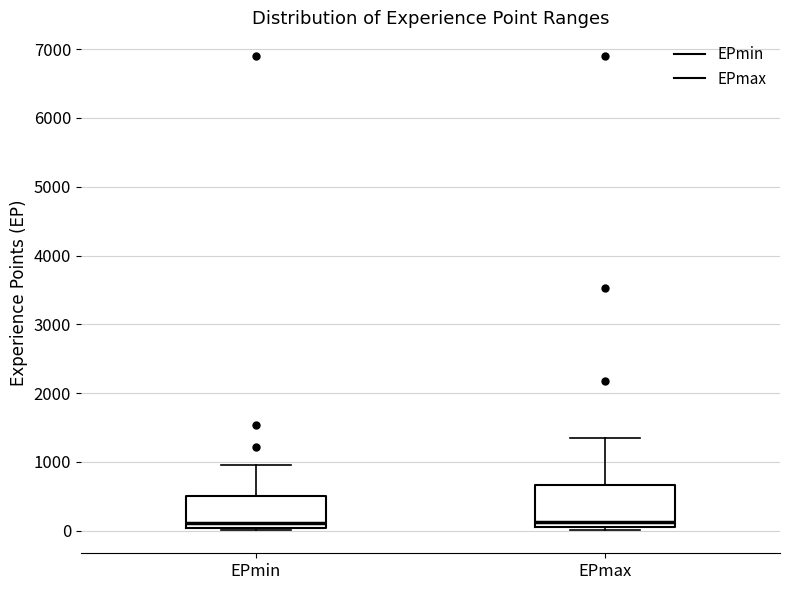

Reading left to right, transcribe this box plot: for each box, give where its median line is, the range the box spans, and where its two whiskers end, as read against the y-axis. The values are not printed on the chart, so give them approximately, as read against the axis.

EPmin: median 100, box 0 to 500, whiskers 0 to 1000
EPmax: median 100 (just above the box's lower edge), box 100 to 700, whiskers 0 to 1300